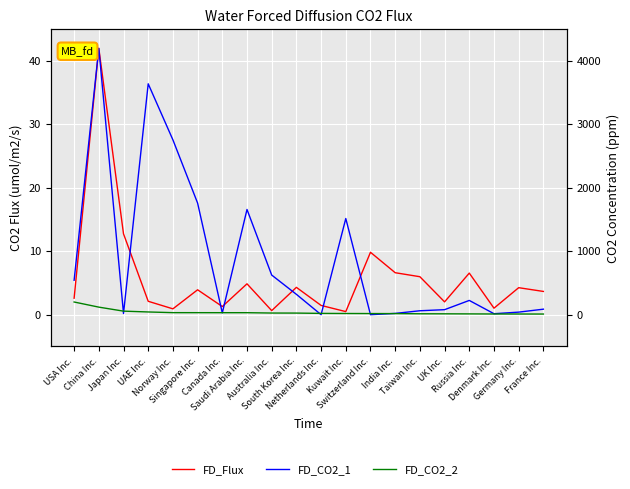

What is the spread (max minus min) of values at Saudi Arabia Inc.?

16.3